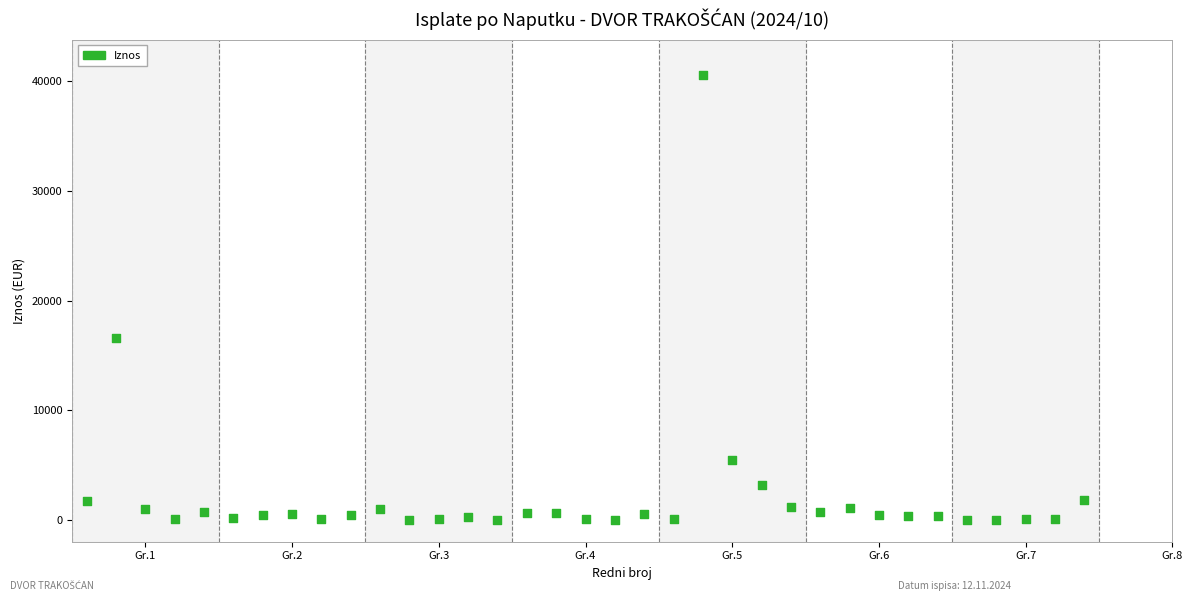

What is the range of X values (max minus min)?

34.0